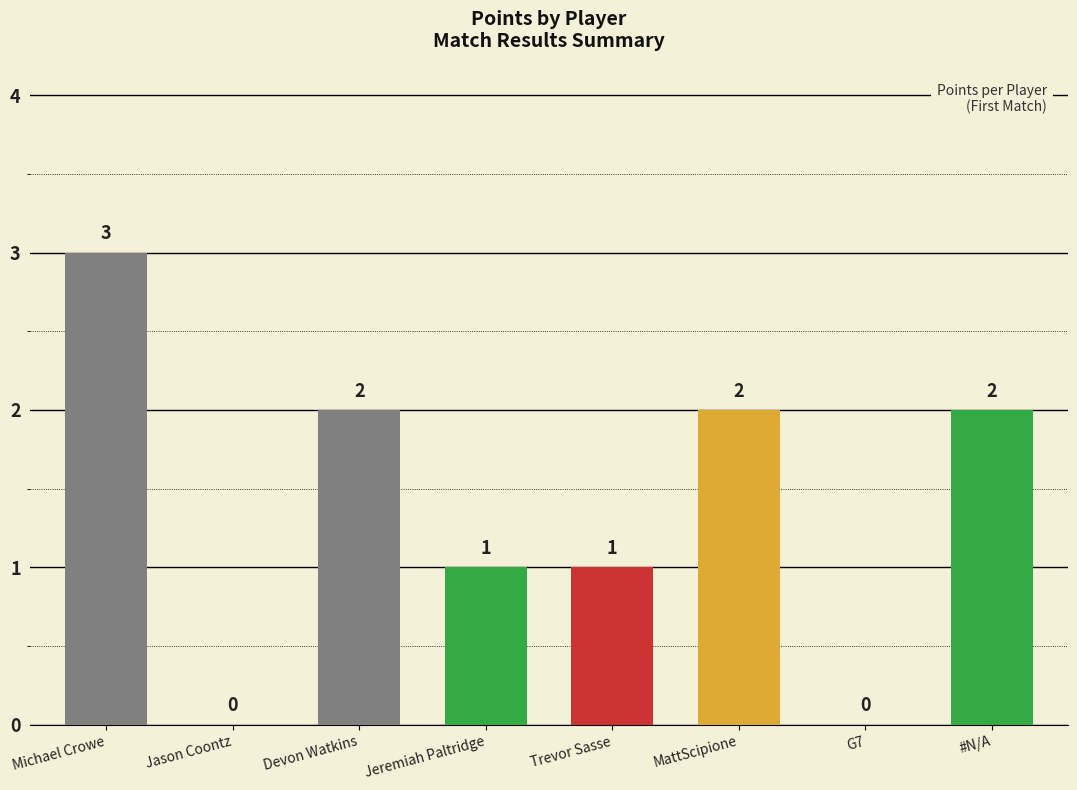

What is the difference between the values at Michael Crowe and Trevor Sasse?

2